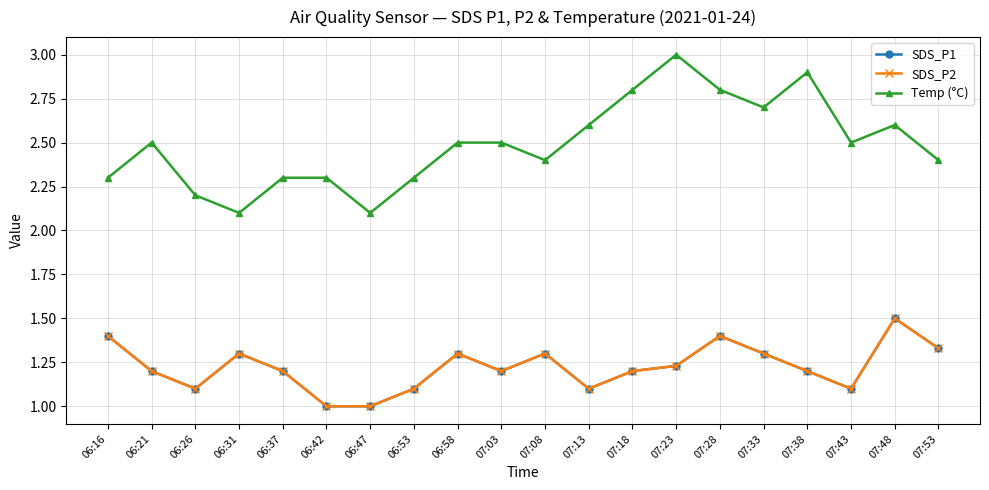

What is the sum of all SDS_P1 values?

24.5